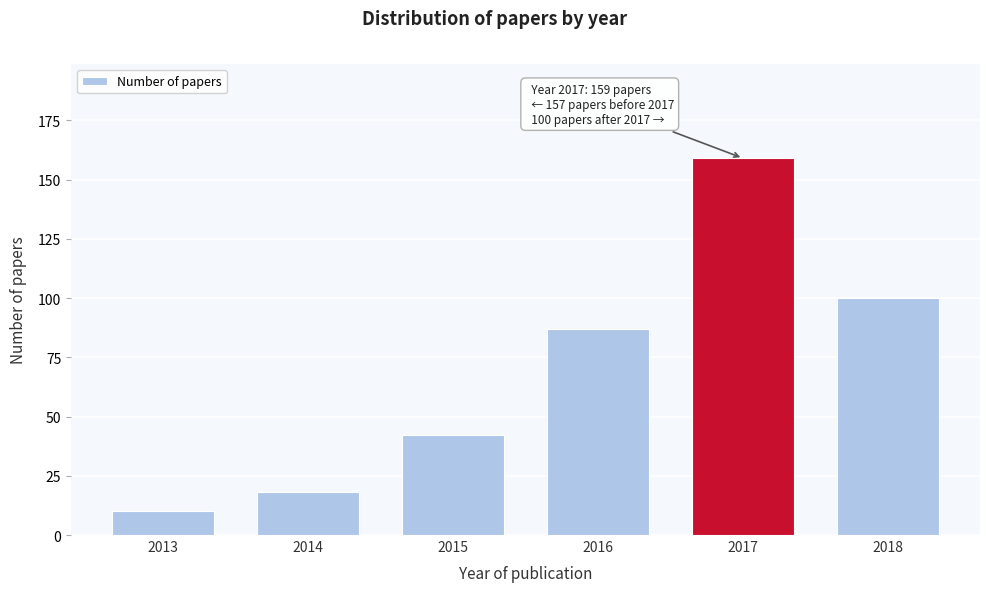

Reading left to right, transcribe all the data shown in this chart.

10	18	42	87	159	100